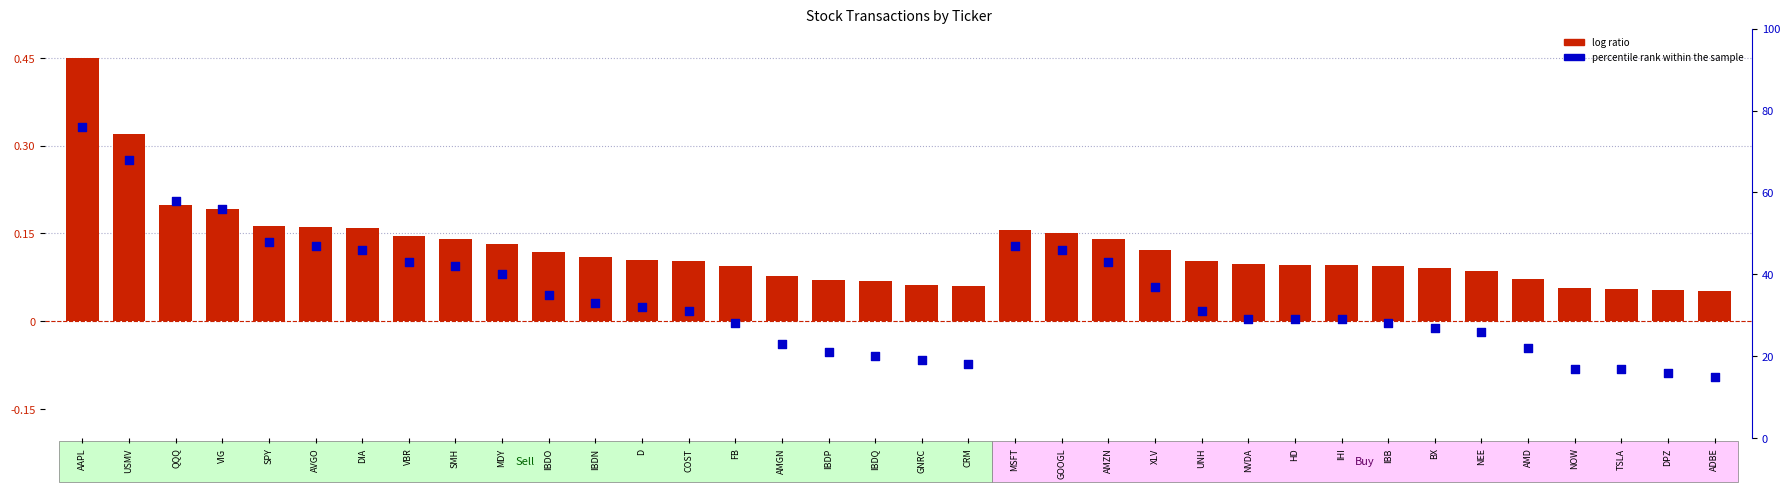

What is the change in value from SPY to TSLA?

-31